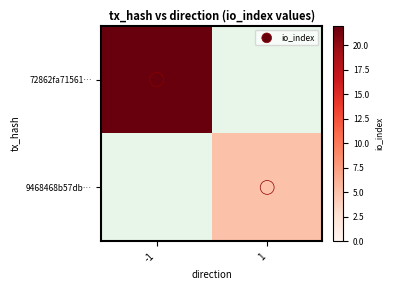

Count the number of categories in the chart.

2